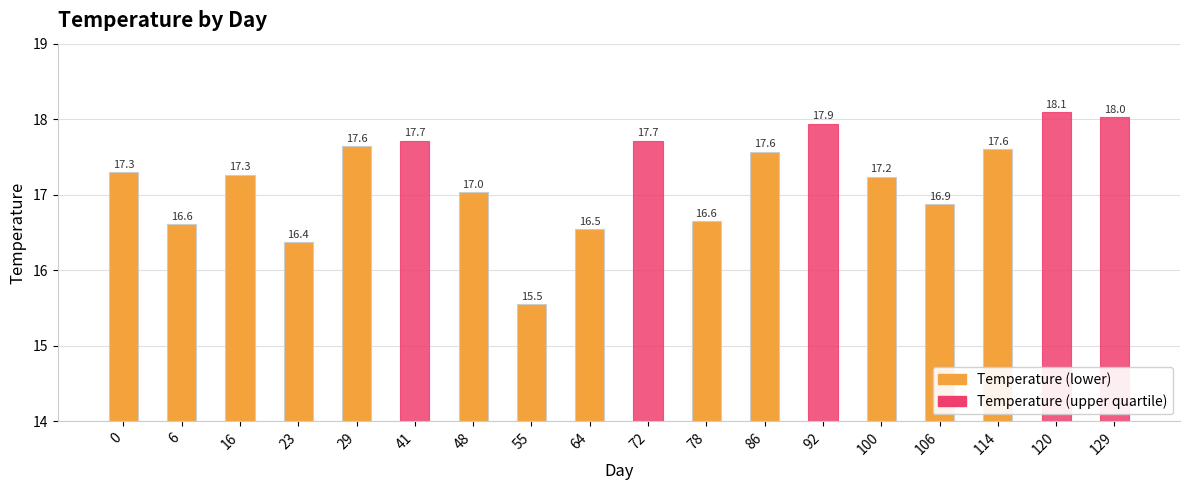

Does the chart contain any negative values?

No